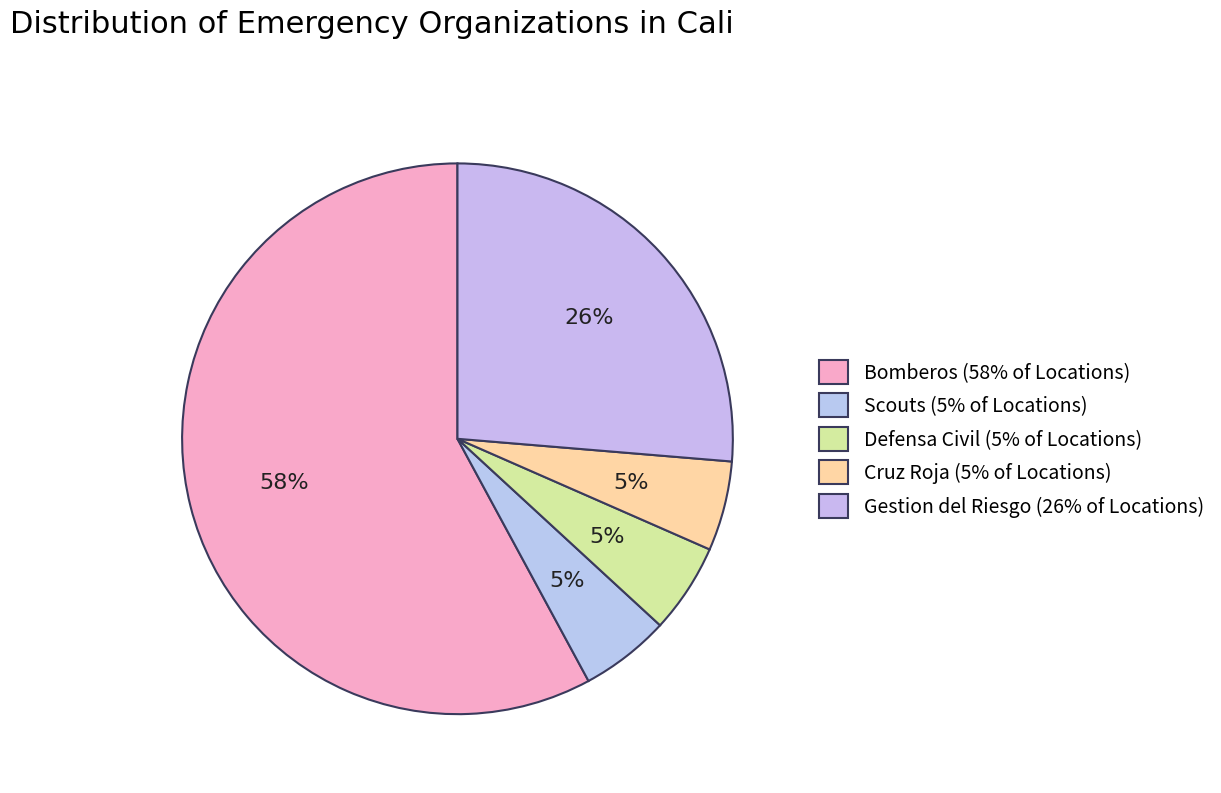

How many segments does this pie chart have?

5